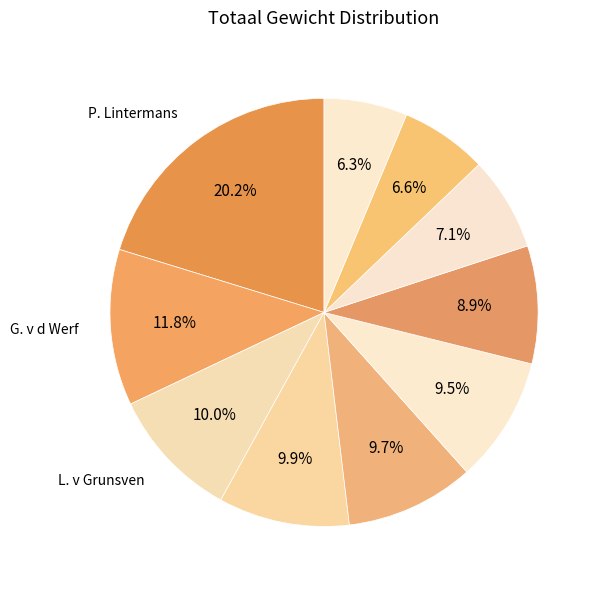

Does any single category account for the majority?

No